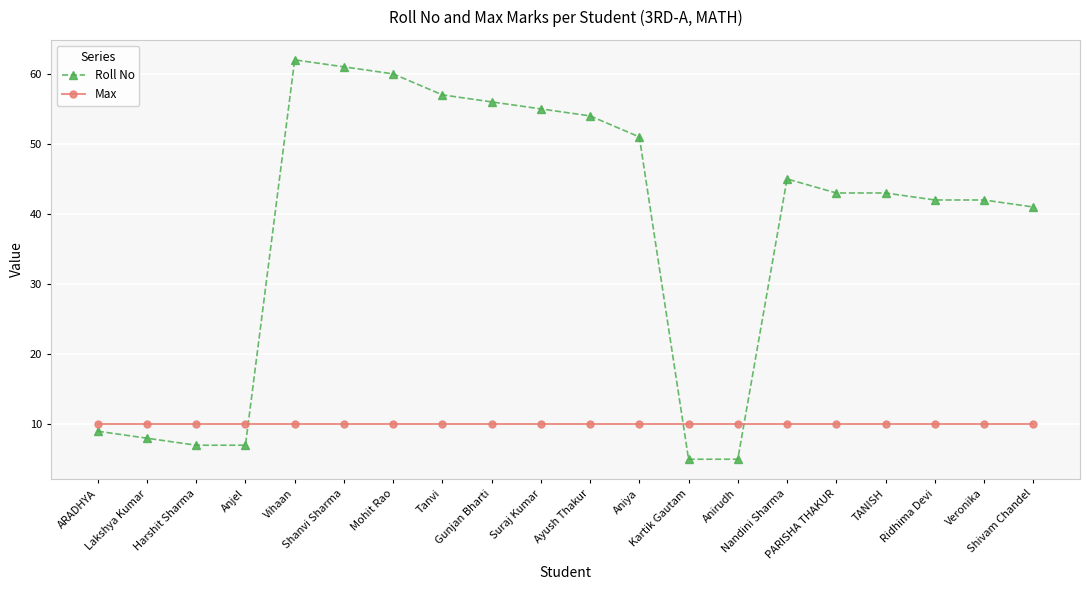

How many lines are shown in the chart?

2